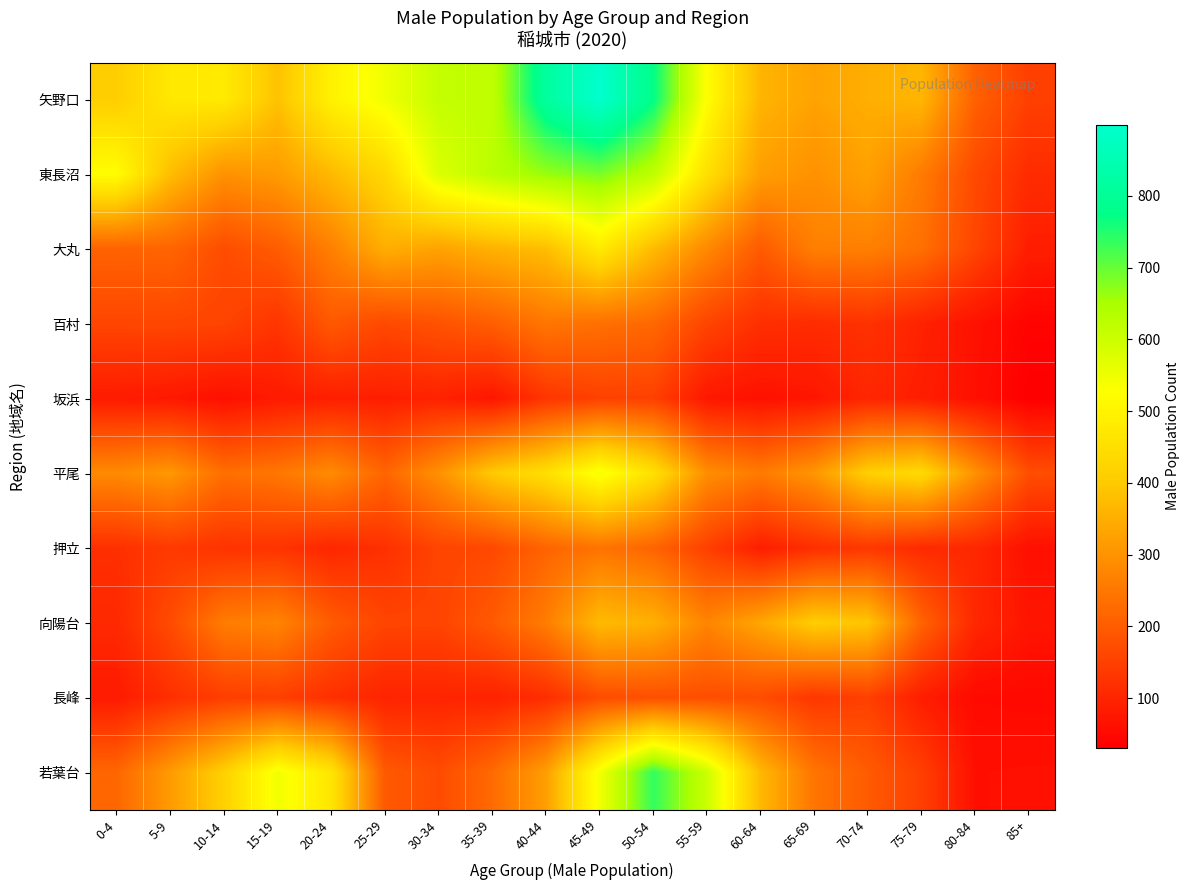

Reading left to right, what are all the values shown in this chart?

矢野口: 0-4=409	5-9=472	10-14=476	15-19=386	20-24=495	25-29=547	30-34=612	35-39=619	40-44=814	45-49=899	50-54=775	55-59=524	60-64=361	65-69=329	70-74=350	75-79=364	80-84=208	85+=148
東長沼: 0-4=525	5-9=377	10-14=297	15-19=315	20-24=370	25-29=432	30-34=578	35-39=626	40-44=664	45-49=687	50-54=621	55-59=452	60-64=320	65-69=297	70-74=325	75-79=256	80-84=166	85+=112
大丸: 0-4=212	5-9=216	10-14=171	15-19=200	20-24=265	25-29=350	30-34=328	35-39=355	40-44=378	45-49=477	50-54=373	55-59=281	60-64=197	65-69=264	70-74=264	75-79=235	80-84=158	85+=87
百村: 0-4=159	5-9=161	10-14=155	15-19=129	20-24=193	25-29=165	30-34=182	35-39=203	40-44=247	45-49=235	50-54=222	55-59=156	60-64=118	65-69=113	70-74=123	75-79=94	80-84=65	85+=40
坂浜: 0-4=82	5-9=76	10-14=62	15-19=81	20-24=89	25-29=87	30-34=95	35-39=73	40-44=129	45-49=151	50-54=149	55-59=75	60-64=63	65-69=73	70-74=102	75-79=87	80-84=62	85+=31
平尾: 0-4=284	5-9=309	10-14=234	15-19=249	20-24=286	25-29=217	30-34=297	35-39=400	40-44=451	45-49=543	50-54=454	55-59=291	60-64=256	65-69=307	70-74=413	75-79=437	80-84=298	85+=174
押立: 0-4=119	5-9=138	10-14=124	15-19=126	20-24=103	25-29=120	30-34=157	35-39=165	40-44=215	45-49=243	50-54=215	55-59=148	60-64=87	65-69=117	70-74=133	75-79=110	80-84=104	85+=62
向陽台: 0-4=106	5-9=169	10-14=259	15-19=274	20-24=199	25-29=157	30-34=156	35-39=196	40-44=260	45-49=372	50-54=353	55-59=274	60-64=336	65-69=409	70-74=392	75-79=213	80-84=104	85+=71
長峰: 0-4=82	5-9=118	10-14=145	15-19=147	20-24=118	25-29=98	30-34=99	35-39=95	40-44=115	45-49=171	50-54=177	55-59=174	60-64=171	65-69=132	70-74=149	75-79=86	80-84=51	85+=48
若葉台: 0-4=219	5-9=315	10-14=416	15-19=546	20-24=466	25-29=196	30-34=169	35-39=226	40-44=322	45-49=543	50-54=739	55-59=602	60-64=368	65-69=245	70-74=198	75-79=147	80-84=61	85+=63